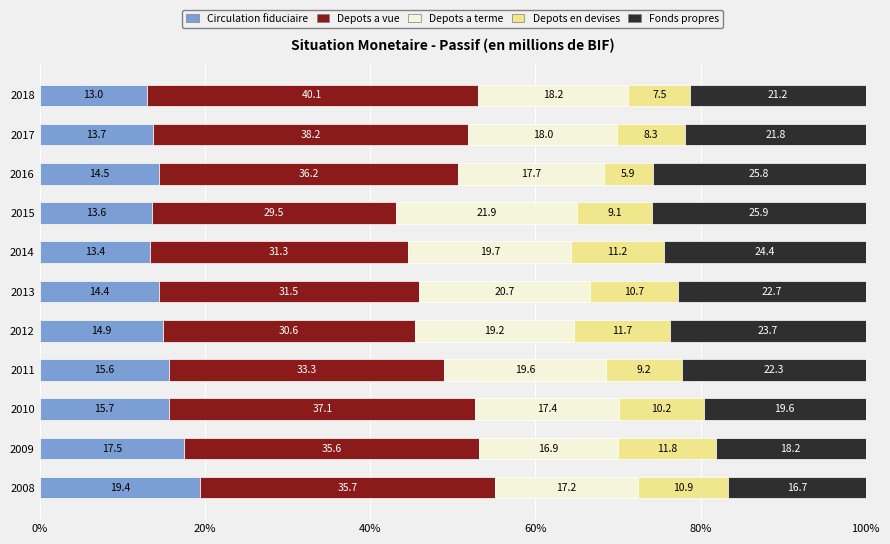

What is the total value across all series at 2013?

100.0